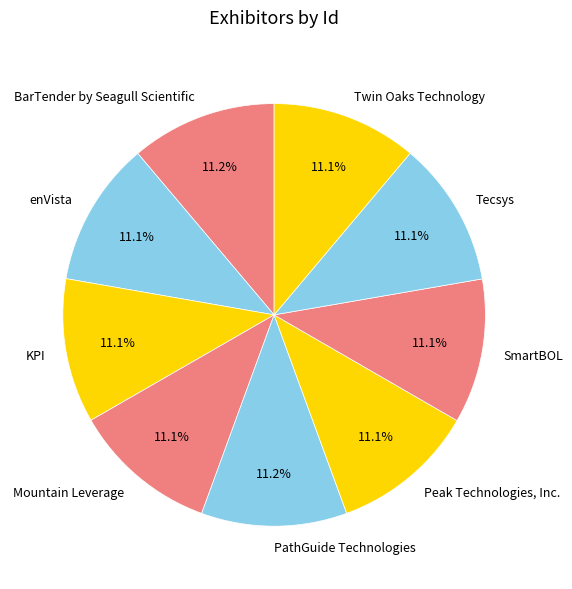

What is the ratio of the value at enVista to the value at Twin Oaks Technology?

1.0